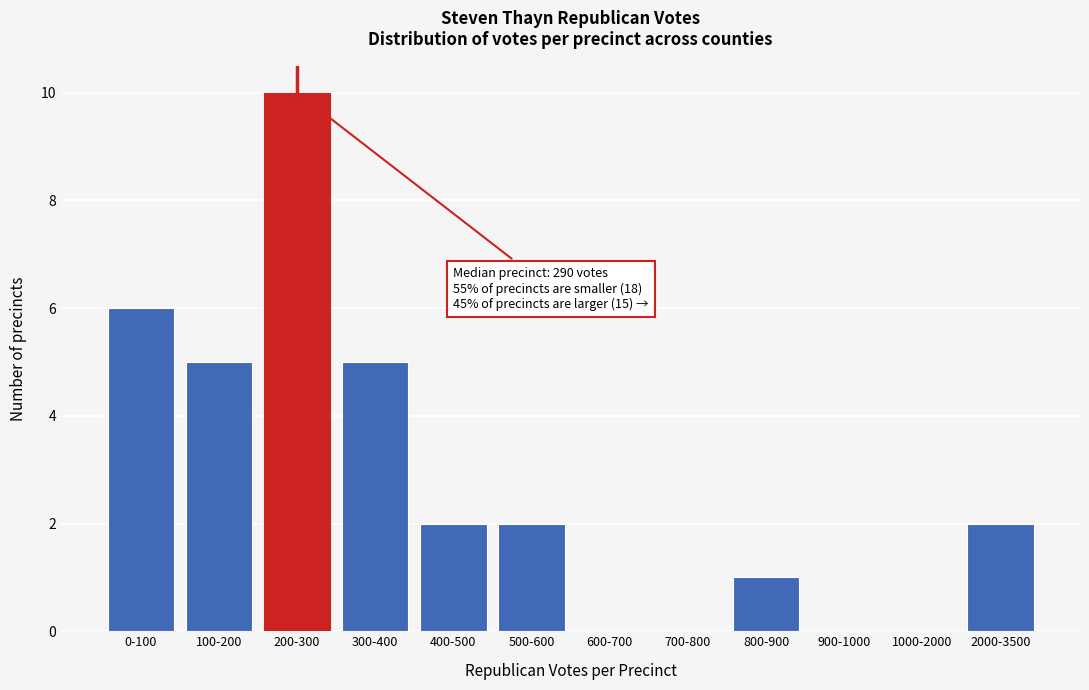

Reading right to left, transcribe all the data shown in this chart.

2000-3500=2	1000-2000=0	900-1000=0	800-900=1	700-800=0	600-700=0	500-600=2	400-500=2	300-400=5	200-300=10	100-200=5	0-100=6